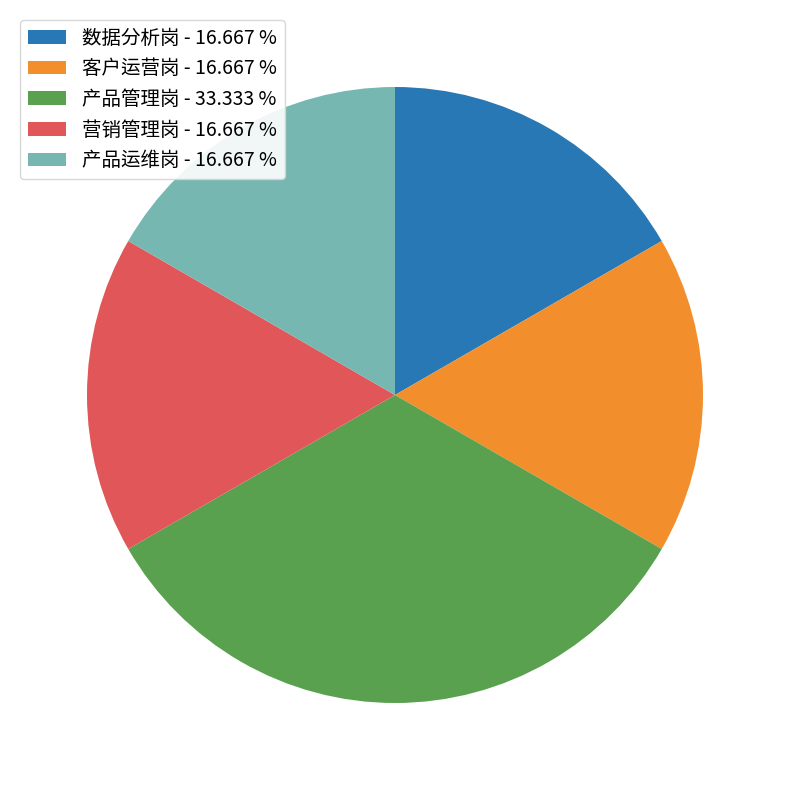

Is there any slice that represents more than half of the pie?

No